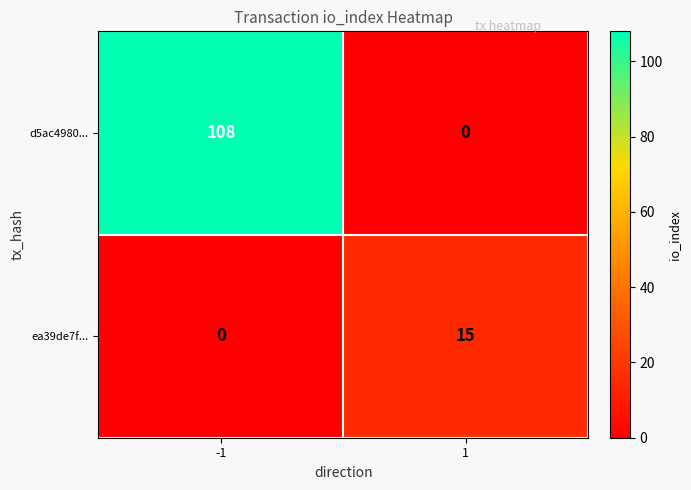

Which series has the largest range (max minus min)?

d5ac4980...